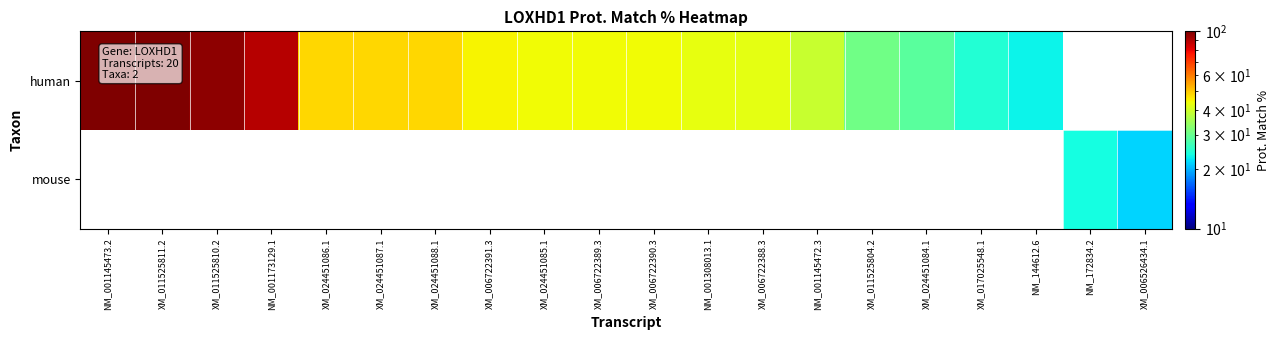

Reading left to right, list all the values displayed in this chart.

human: NM_001145473.2=99.8	XM_011525811.2=99.8	XM_011525810.2=96.5	NM_001173129.1=89.0	XM_024451086.1=47.9	XM_024451087.1=47.9	XM_024451088.1=47.9	XM_006722391.3=44.6	XM_024451085.1=44.0	XM_006722389.3=43.9	XM_006722390.3=43.9	NM_001308013.1=42.7	XM_006722388.3=42.3	NM_001145472.3=39.2	XM_011525804.2=30.7	XM_024451084.1=28.9	XM_017025548.1=24.7	NM_144612.6=23.1	NM_172834.2=0.0	XM_006526434.1=0.0
mouse: NM_001145473.2=0.0	XM_011525811.2=0.0	XM_011525810.2=0.0	NM_001173129.1=0.0	XM_024451086.1=0.0	XM_024451087.1=0.0	XM_024451088.1=0.0	XM_006722391.3=0.0	XM_024451085.1=0.0	XM_006722389.3=0.0	XM_006722390.3=0.0	NM_001308013.1=0.0	XM_006722388.3=0.0	NM_001145472.3=0.0	XM_011525804.2=0.0	XM_024451084.1=0.0	XM_017025548.1=0.0	NM_144612.6=0.0	NM_172834.2=23.8	XM_006526434.1=21.6